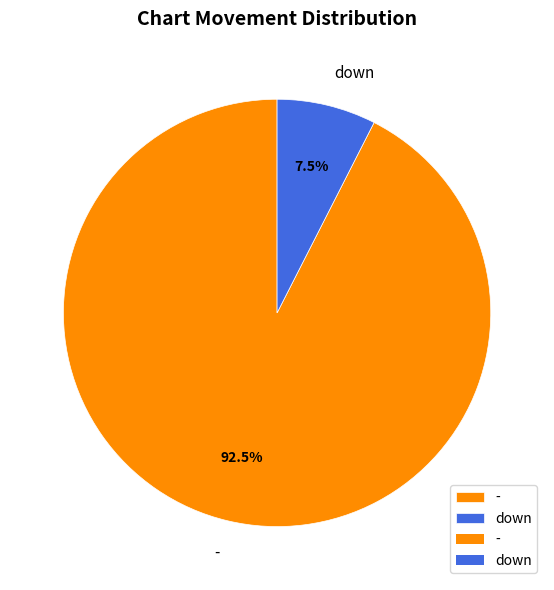

How much of the chart is everything except -?

7.5%